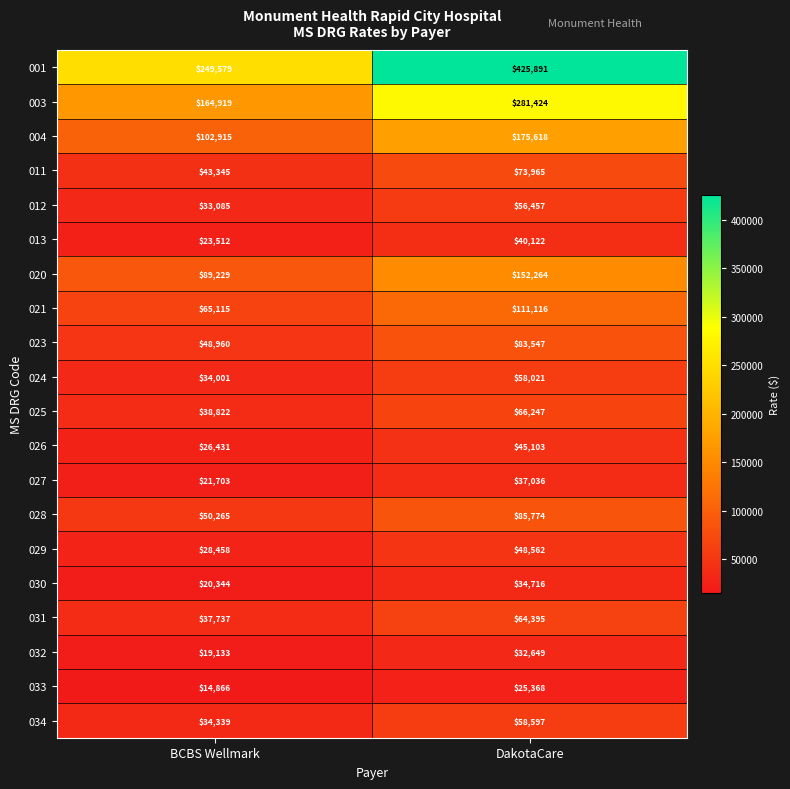

What is the minimum value shown in the chart?

14866